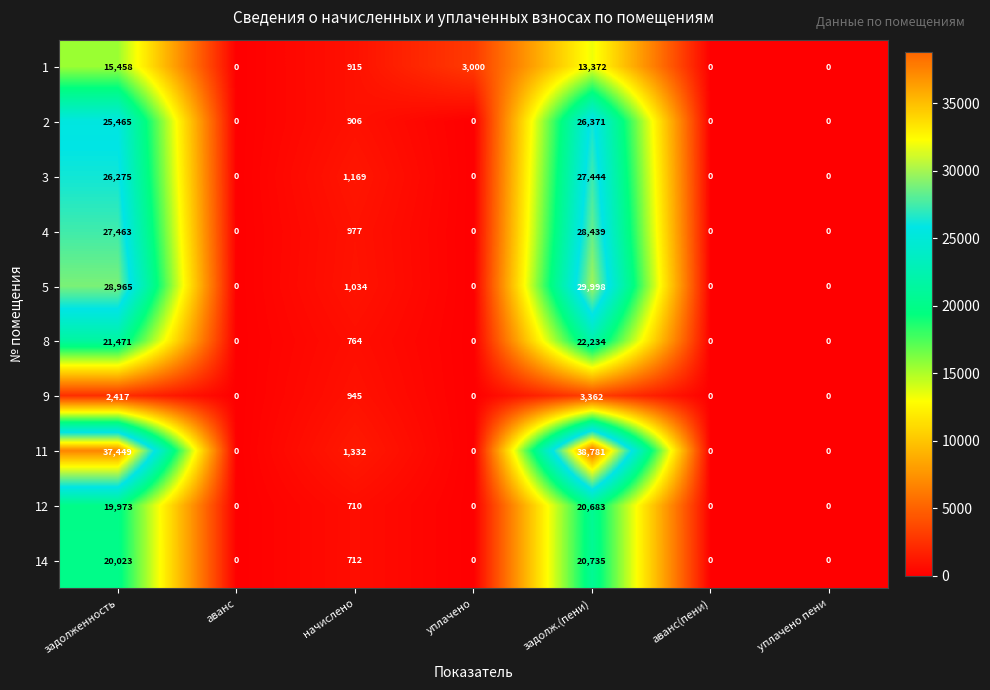

What is the spread (max minus min) of values at задолж.(пени)?

35419